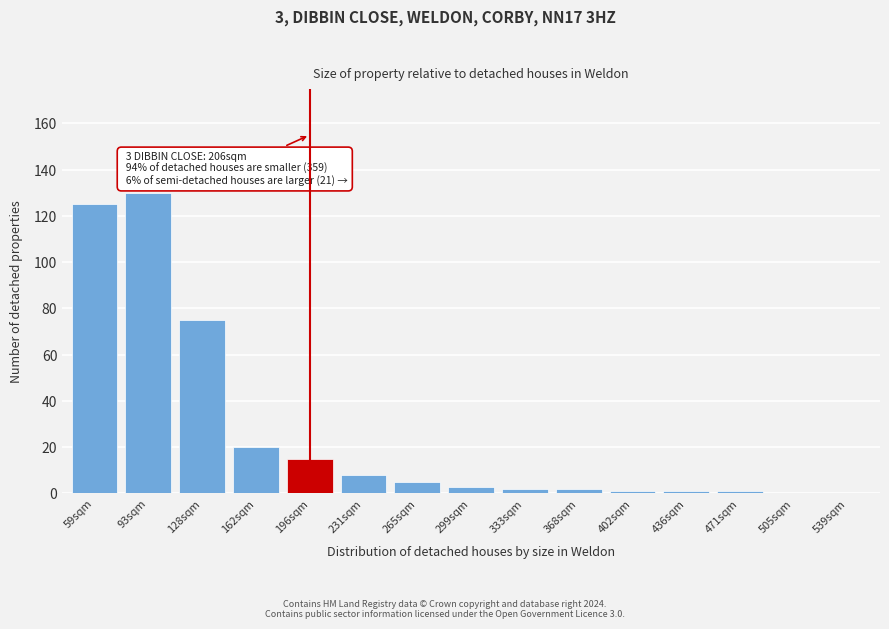

Reading left to right, list all the values displayed in this chart.

59sqm=125	93sqm=130	128sqm=75	162sqm=20	196sqm=15	231sqm=8	265sqm=5	299sqm=3	333sqm=2	368sqm=2	402sqm=1	436sqm=1	471sqm=1	505sqm=0	539sqm=0